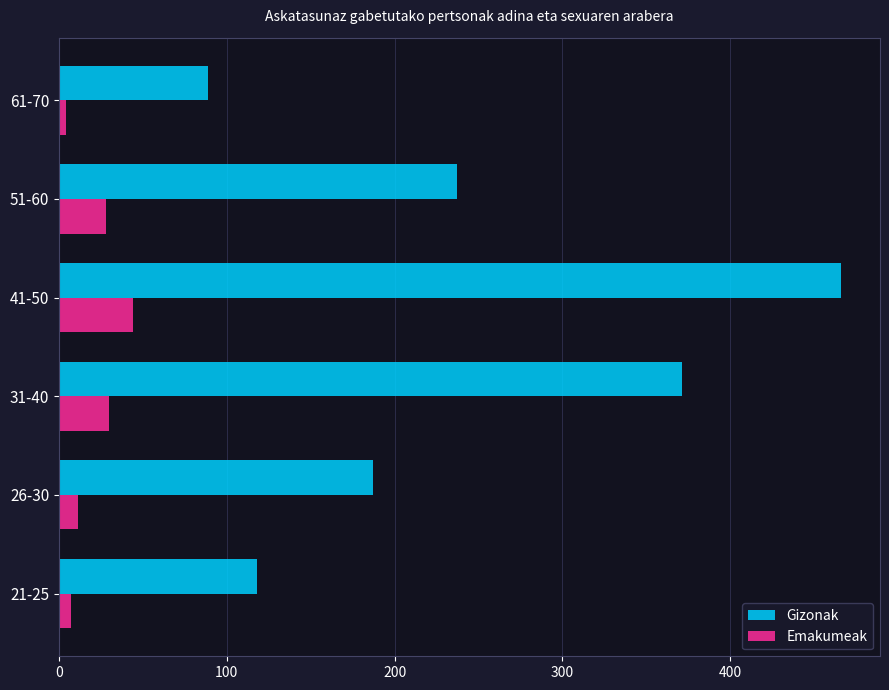

List the series in order of their overall mean, lowest first.

Emakumeak, Gizonak